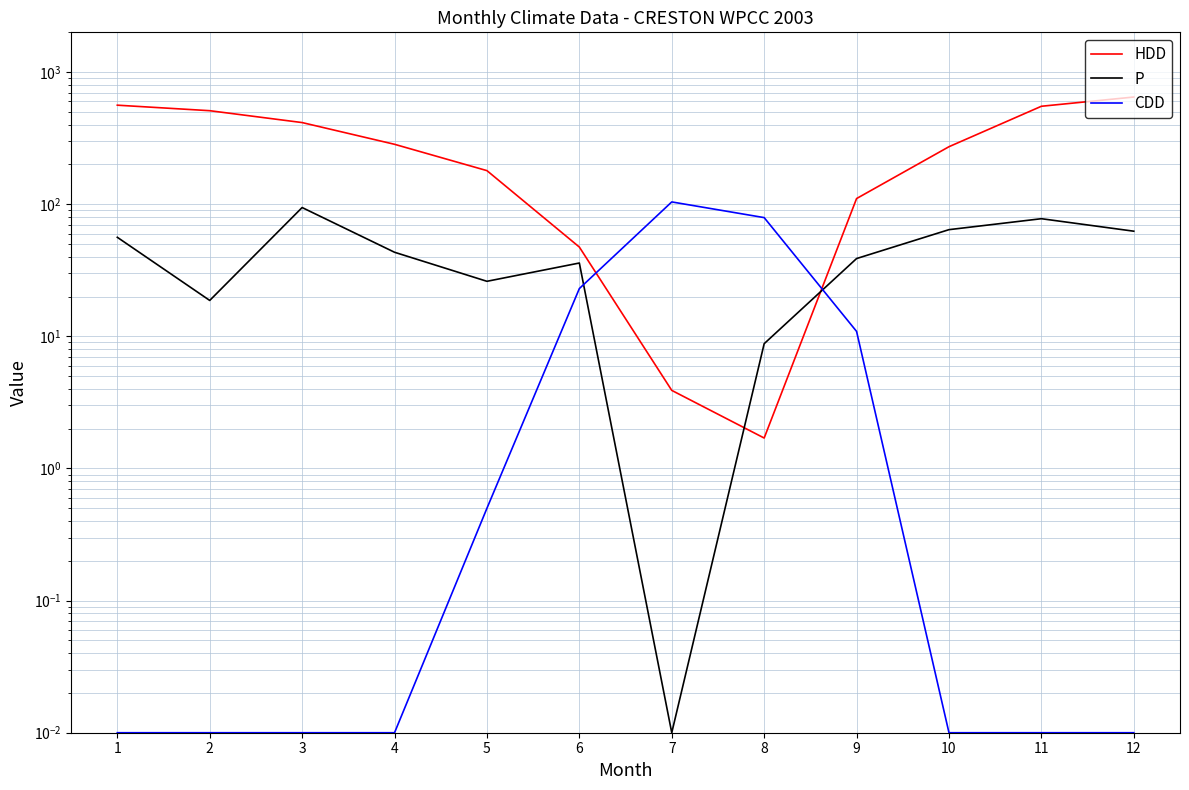

Rank the series by their maximum value, from highest to lowest.

HDD, CDD, P